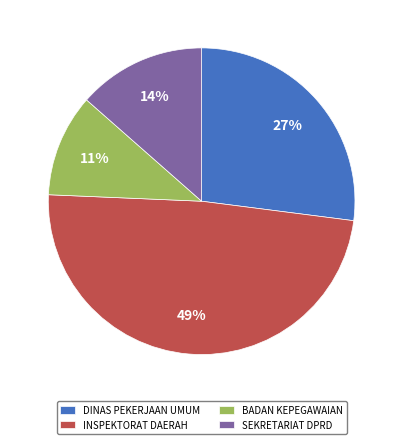

Between INSPEKTORAT DAERAH and BADAN KEPEGAWAIAN, which is larger?

INSPEKTORAT DAERAH